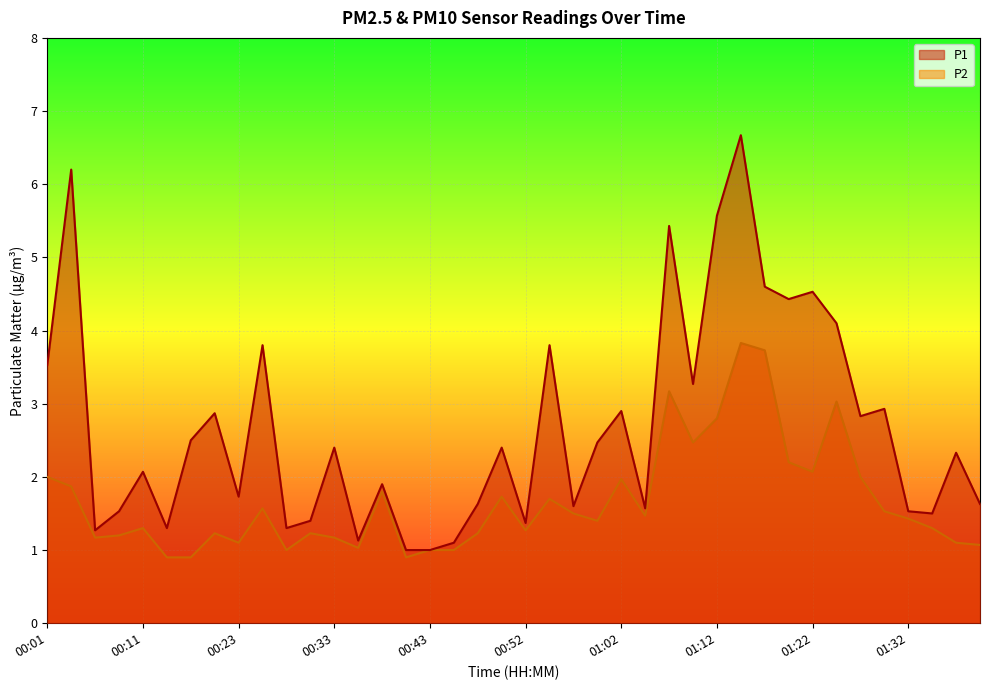

Between 00:03 and 01:17, which is larger?

00:03